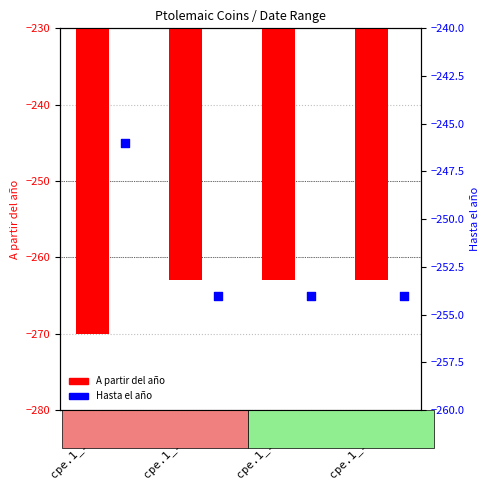

Which series contains the lowest Y value?

A partir del año